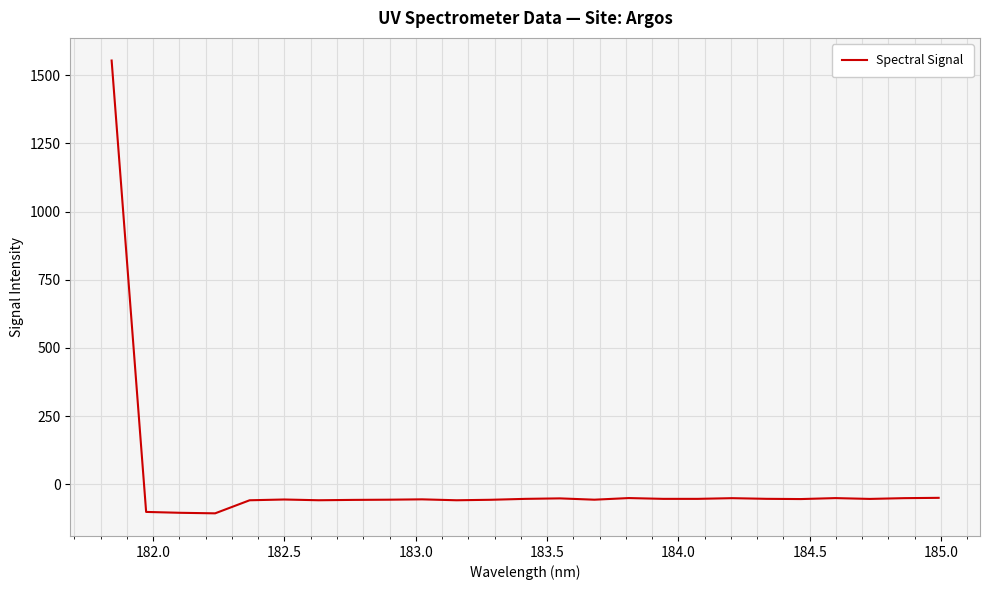

What is the smallest value displayed?

-106.5